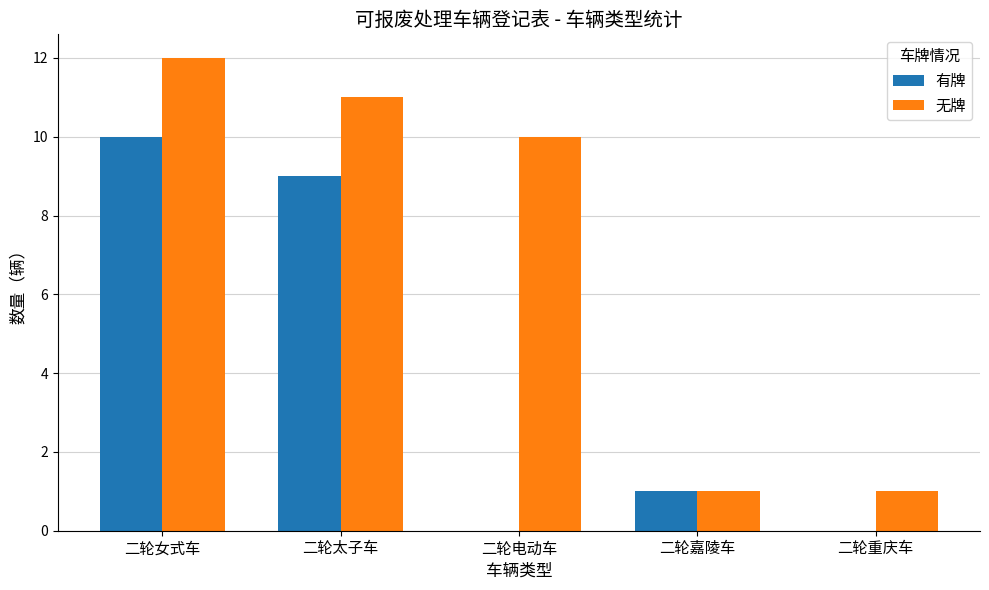

At which category is the sum across all series the highest?

二轮女式车